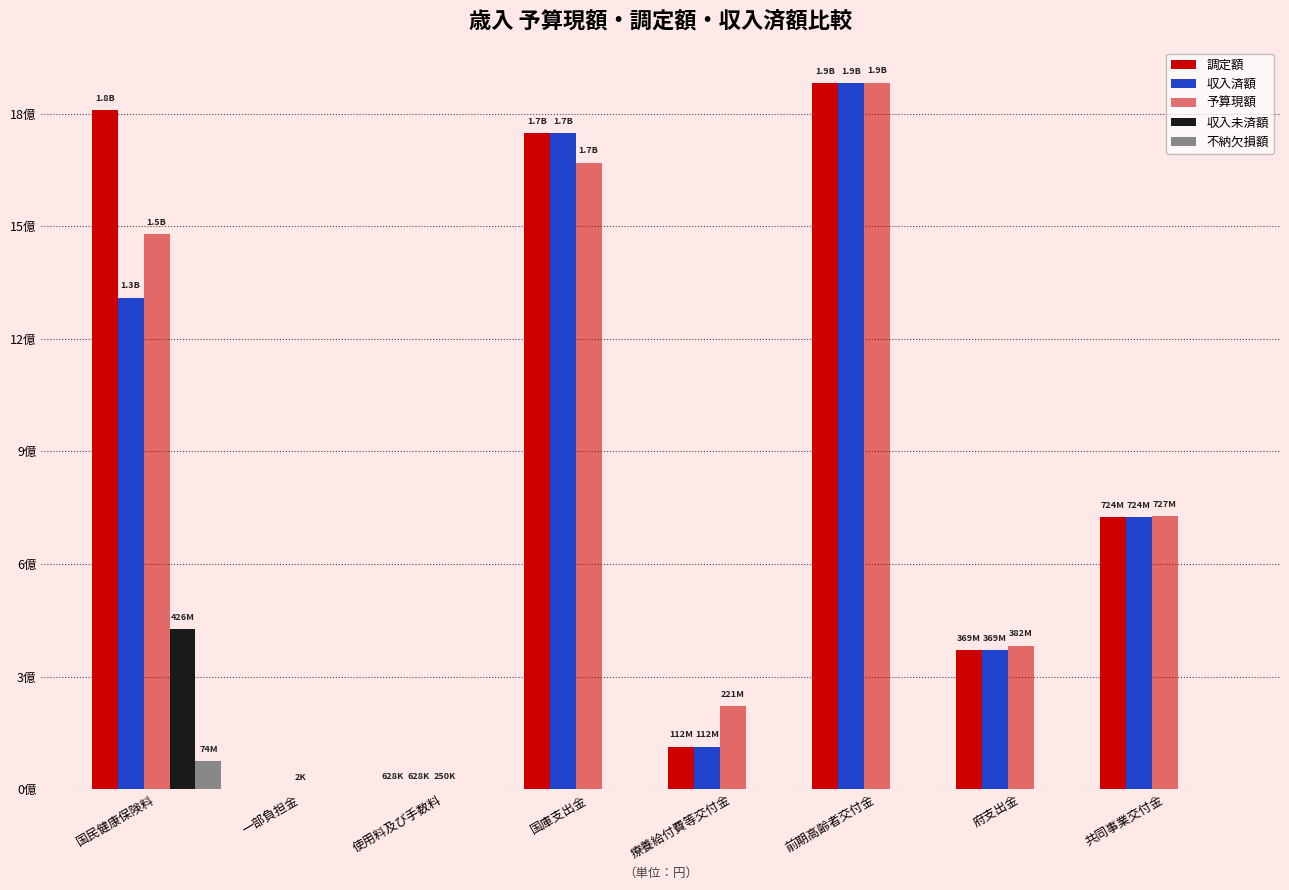

Does the chart contain stacked bars?

No